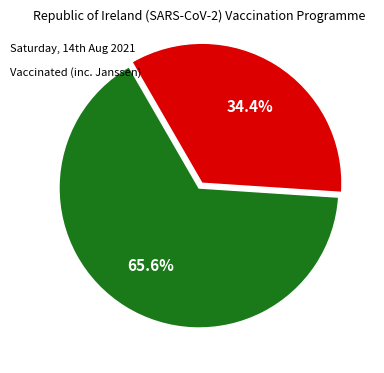

Is there any slice that represents more than half of the pie?

Yes